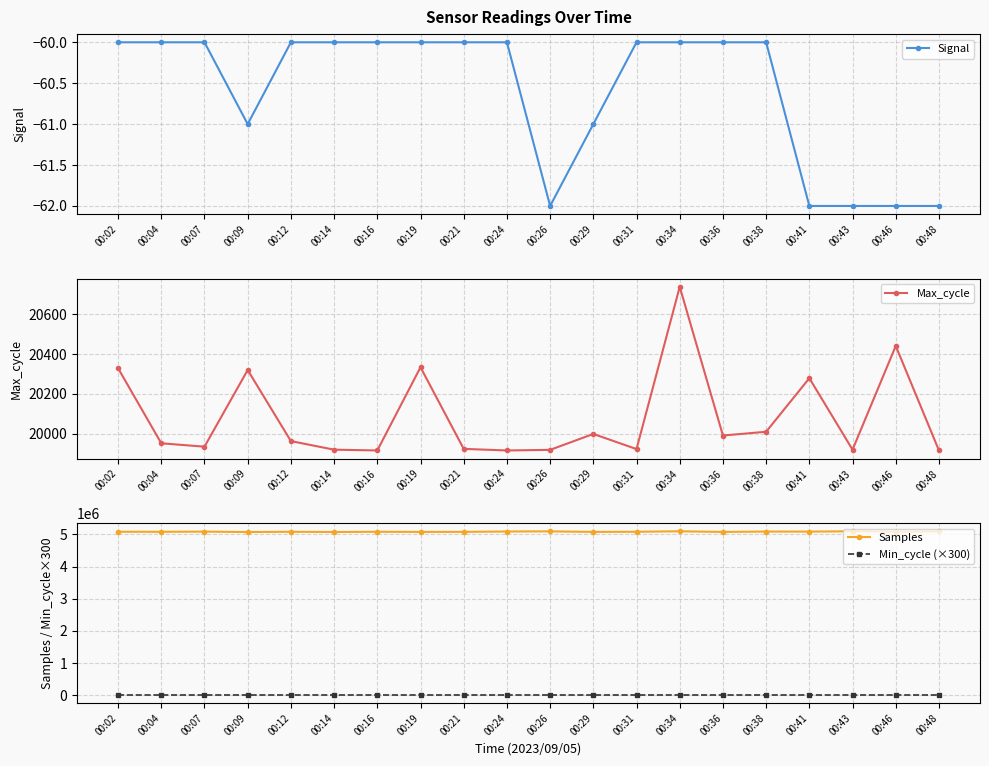

True or false: Max_cycle and Signal intersect in this chart.

False